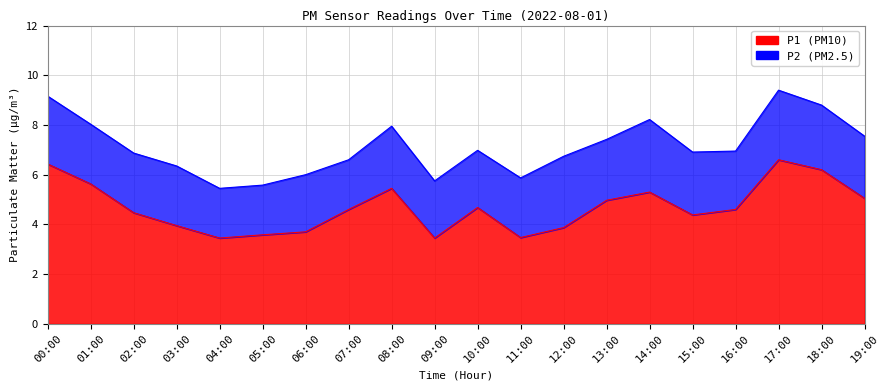

How many data points are above 4?

13